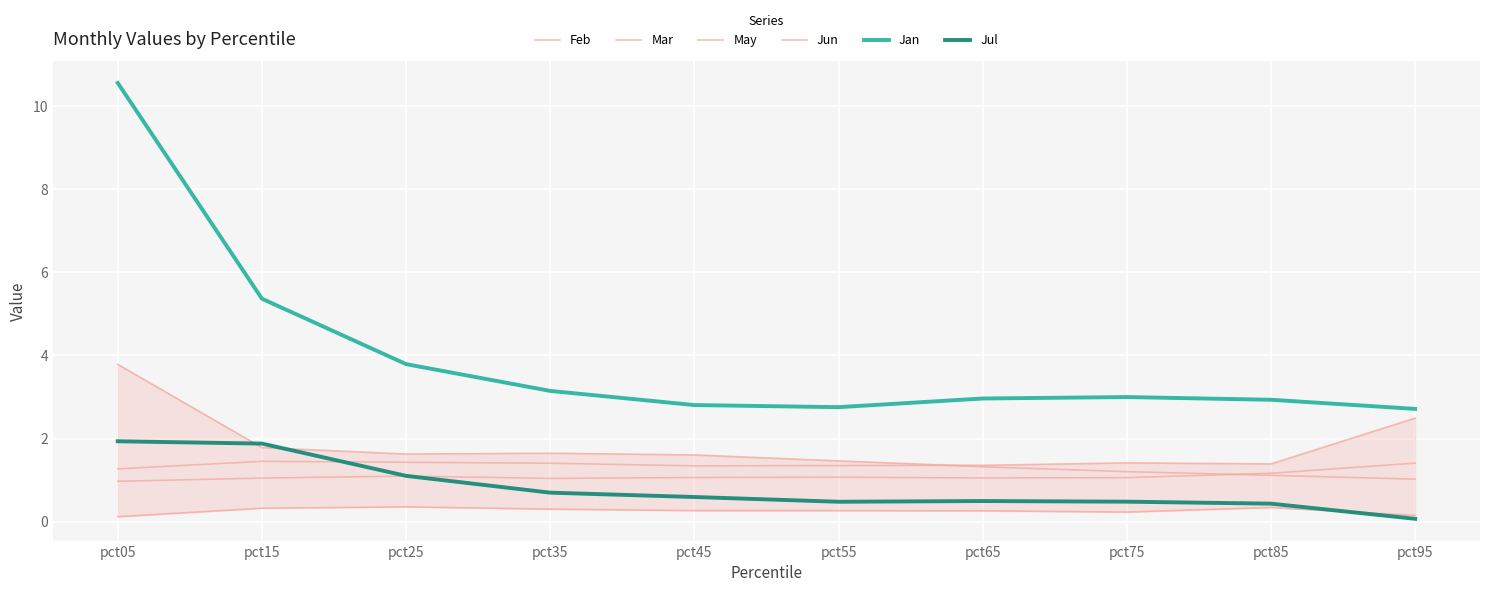

What is the sum of the Mar values at pct65 and pct15?

2.8